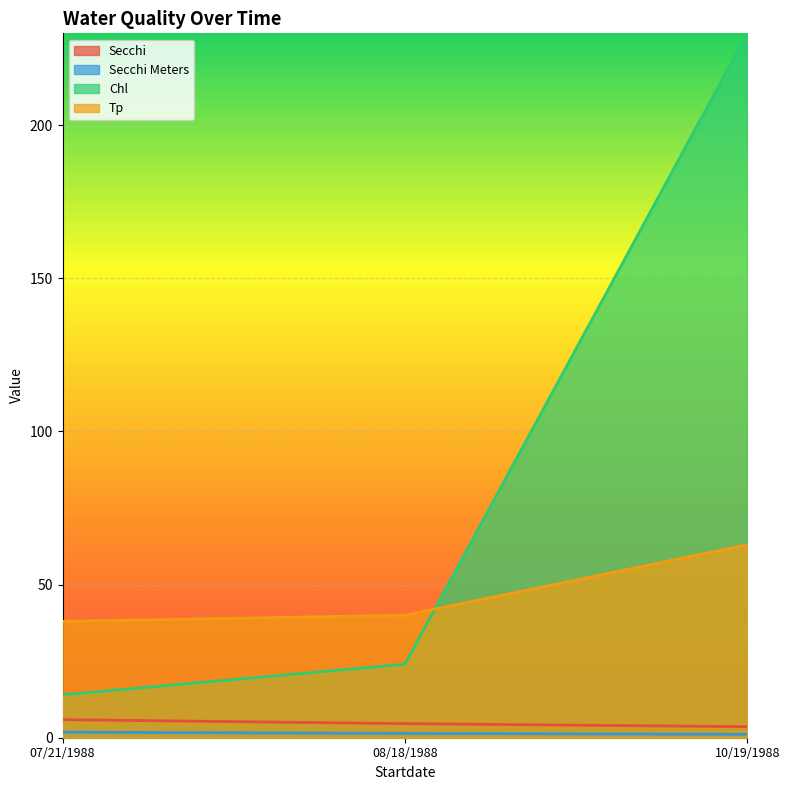

Which has a higher value, 08/18/1988 or 07/21/1988?

07/21/1988